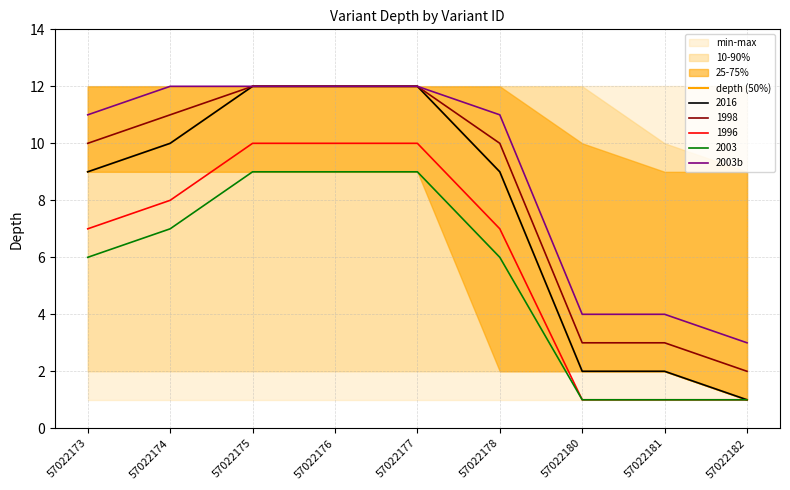

Is this an area chart (filled region under the line)?

No